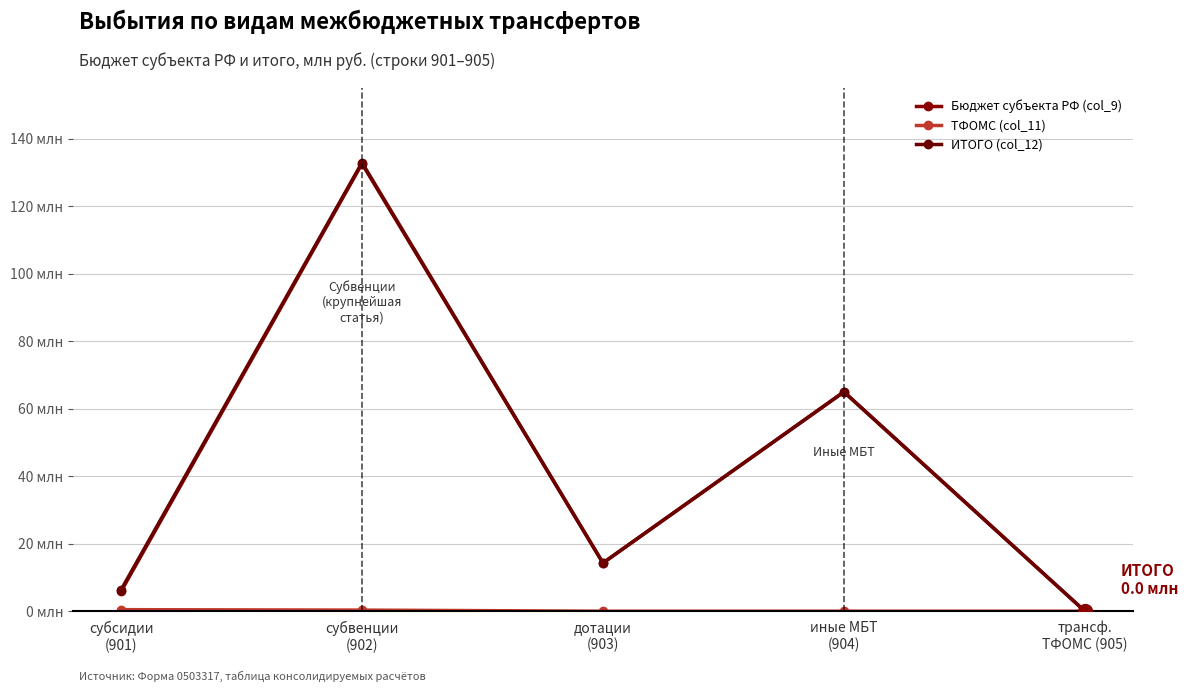

Does the chart have visible grid lines?

Yes